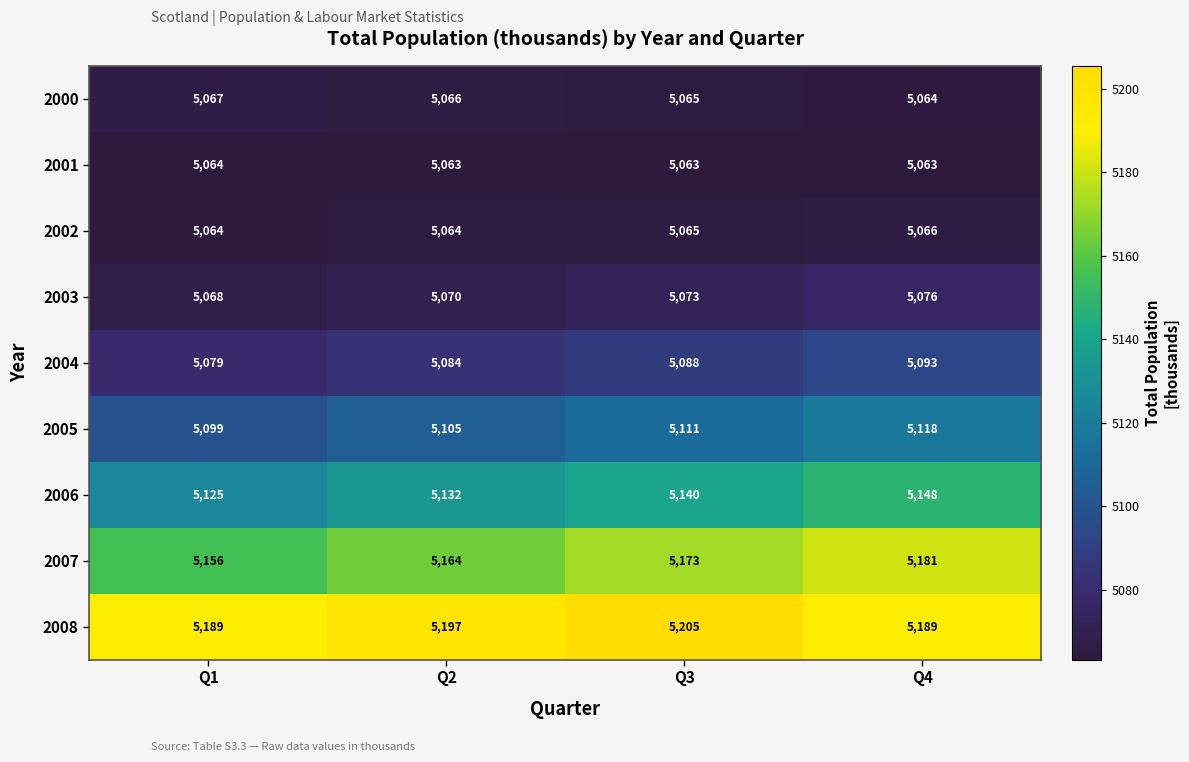

What is the difference between the 2006 values at Q1 and Q4?

23